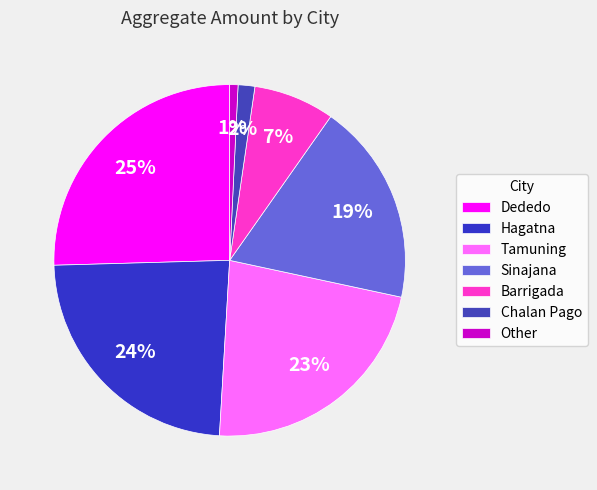

Which category has the biggest portion of the pie?

Dededo